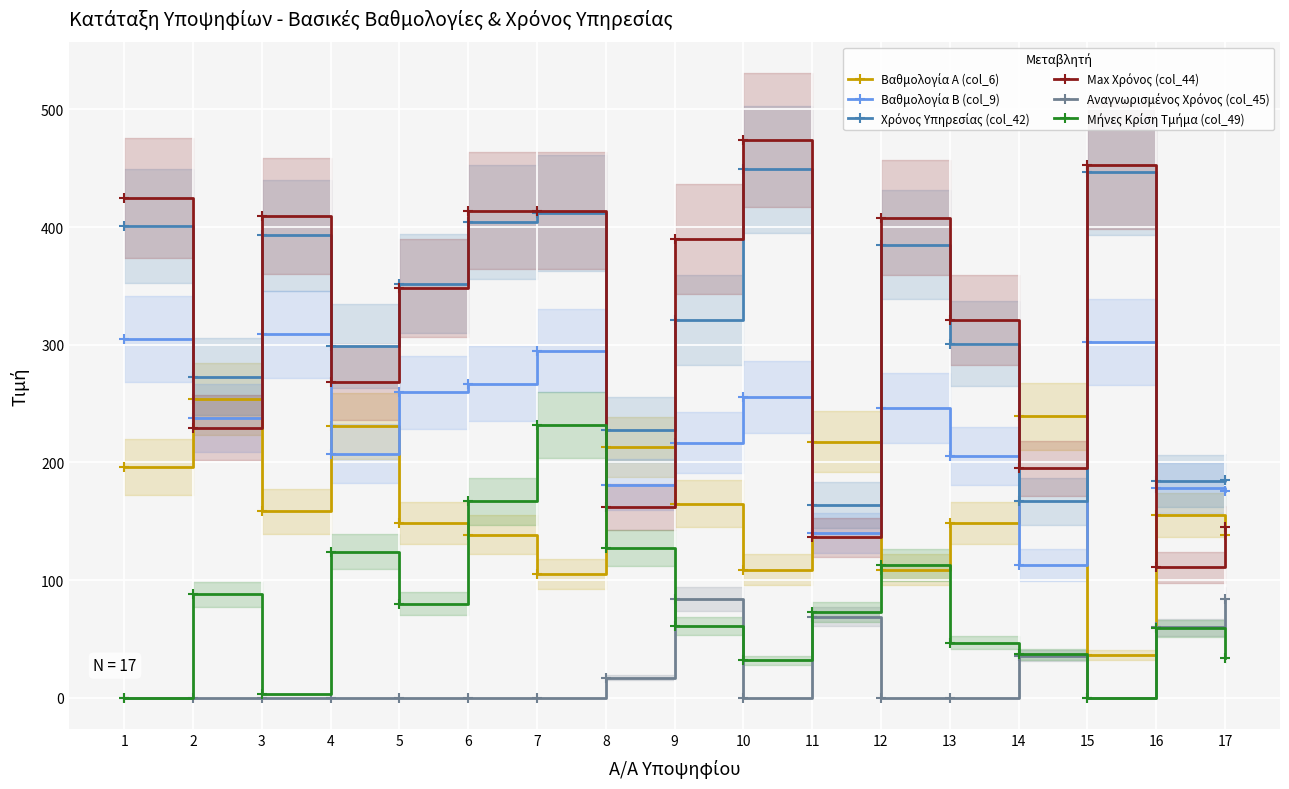

True or false: Χρόνος Υπηρεσίας (col_42) and Μήνες Κρίση Τμήμα (col_49) cross at least once.

False